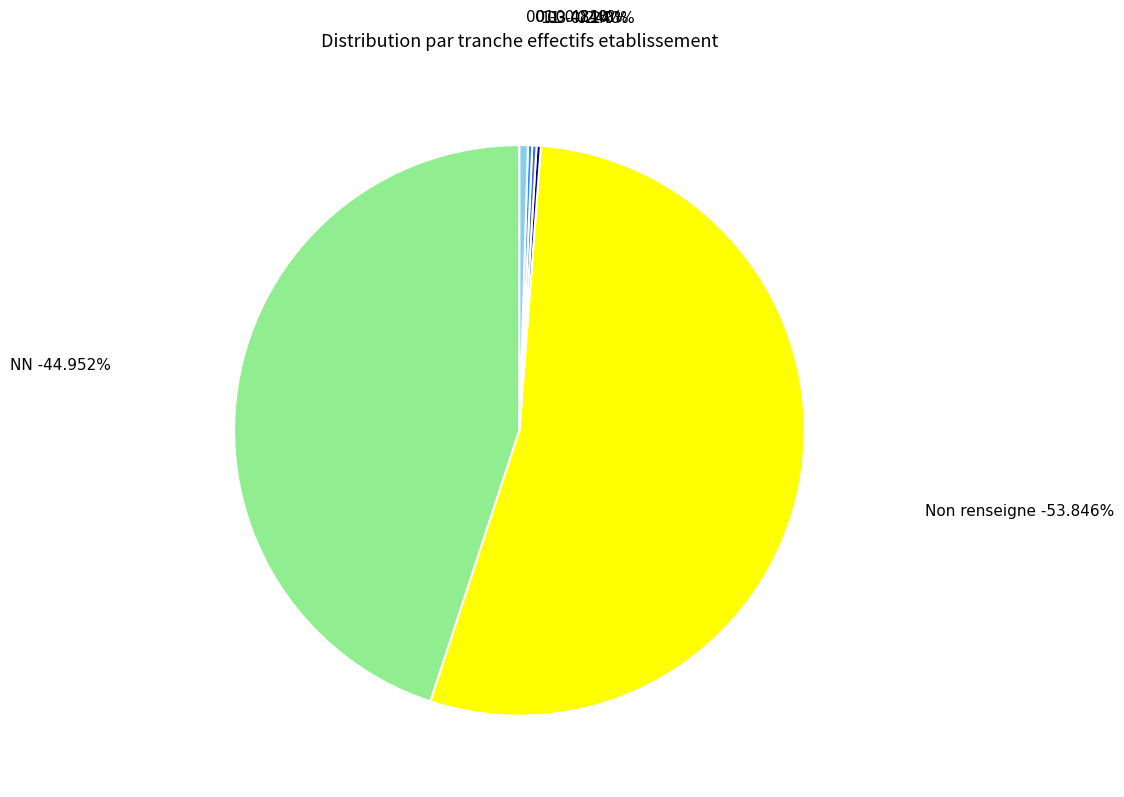

Which has a higher value, Non renseigne or 00?

Non renseigne